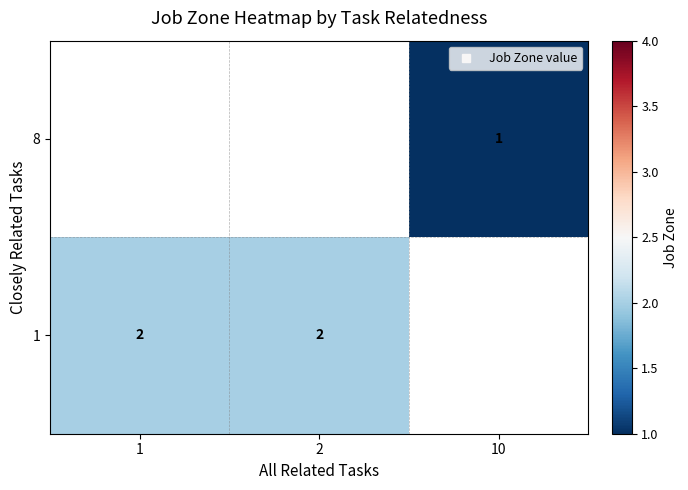

How many distinct data groups are displayed?

2